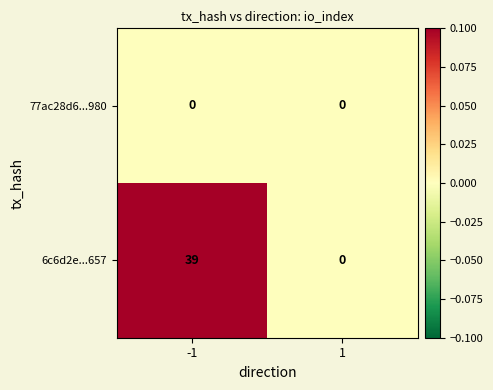

True or false: 6c6d2e...657 has a value of 0 at 1.

True